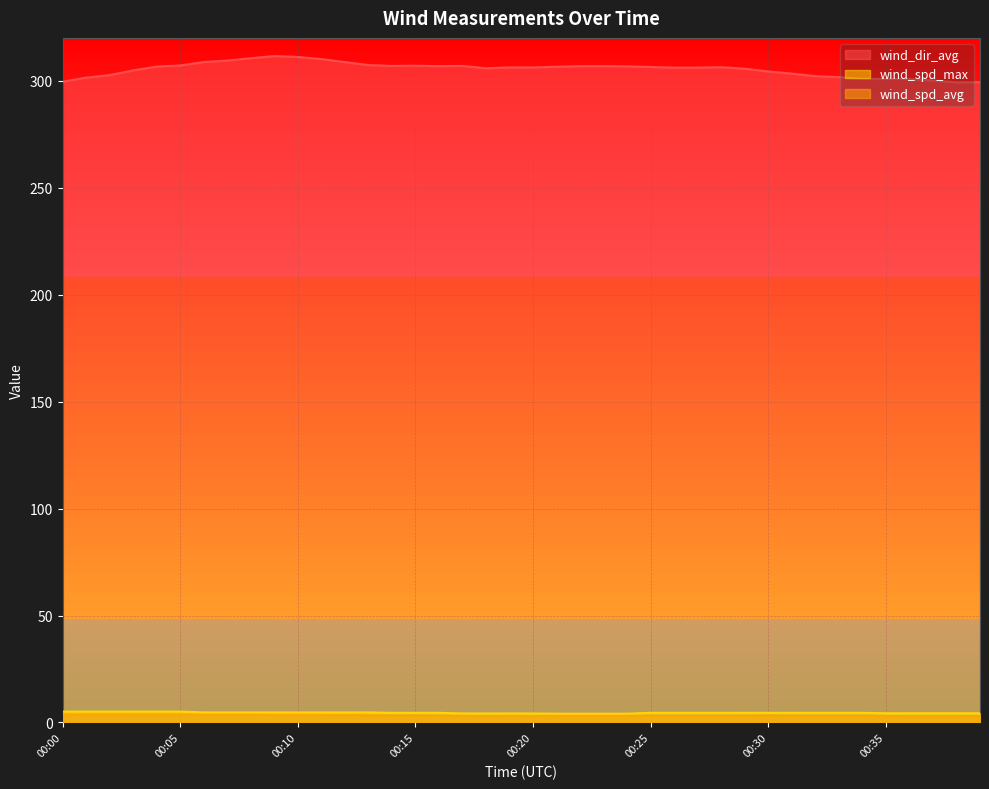

What is the greatest value displayed?

311.5